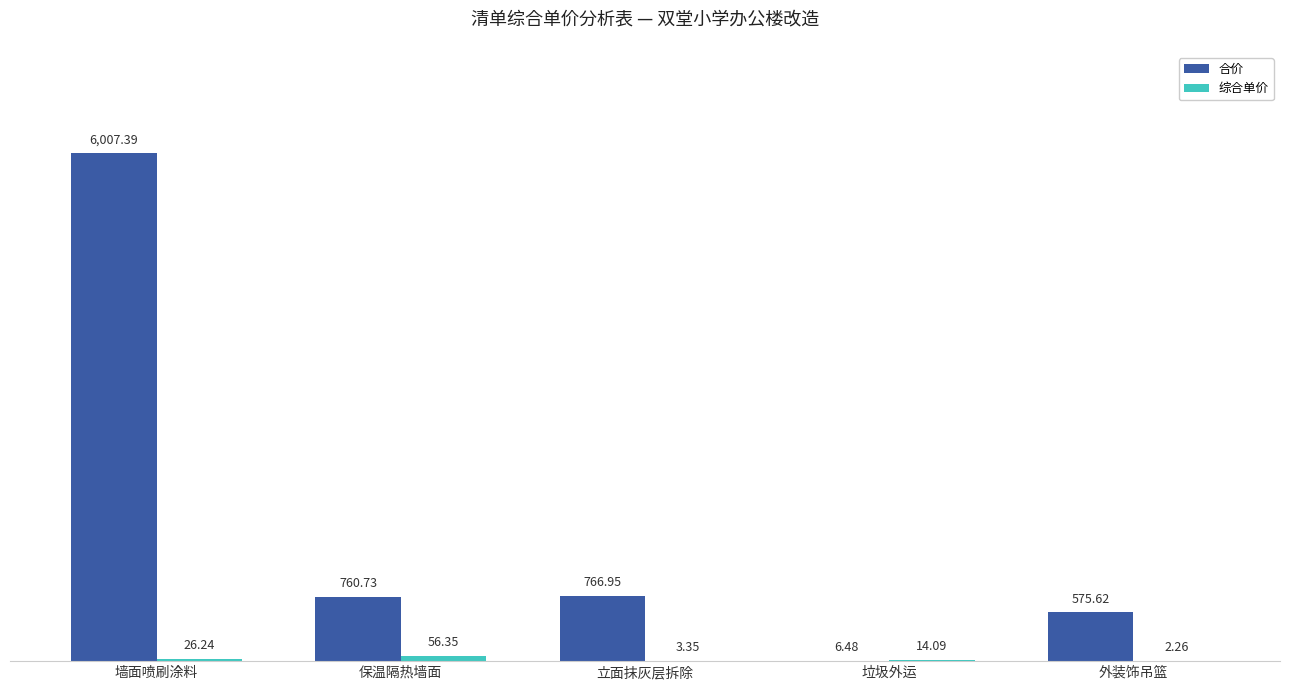

At which label does 合价 first exceed 760?

墙面喷刷涂料